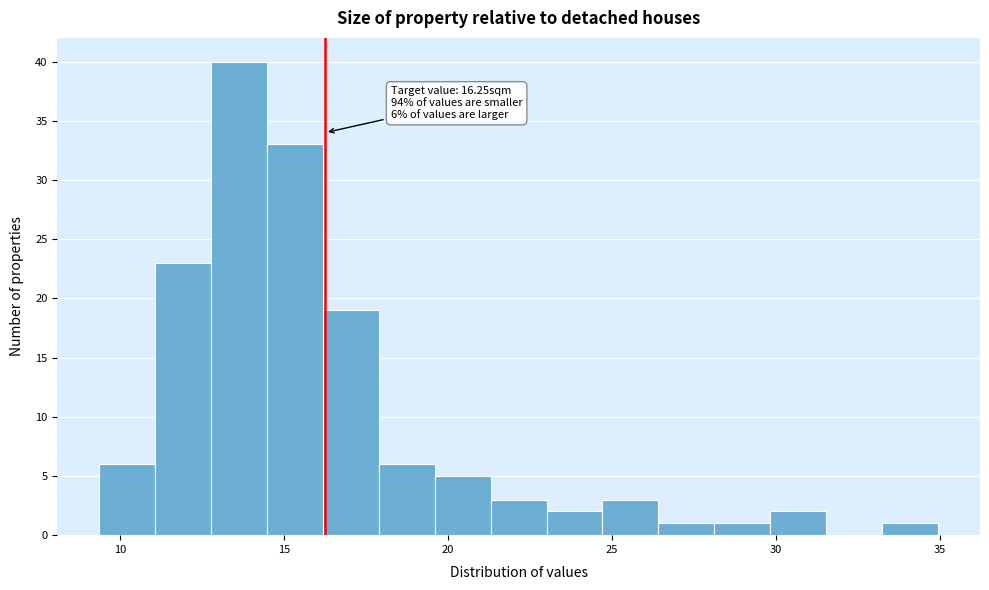

Read against the x-axis, roughly where is the centre of the tallest bar?

13.5